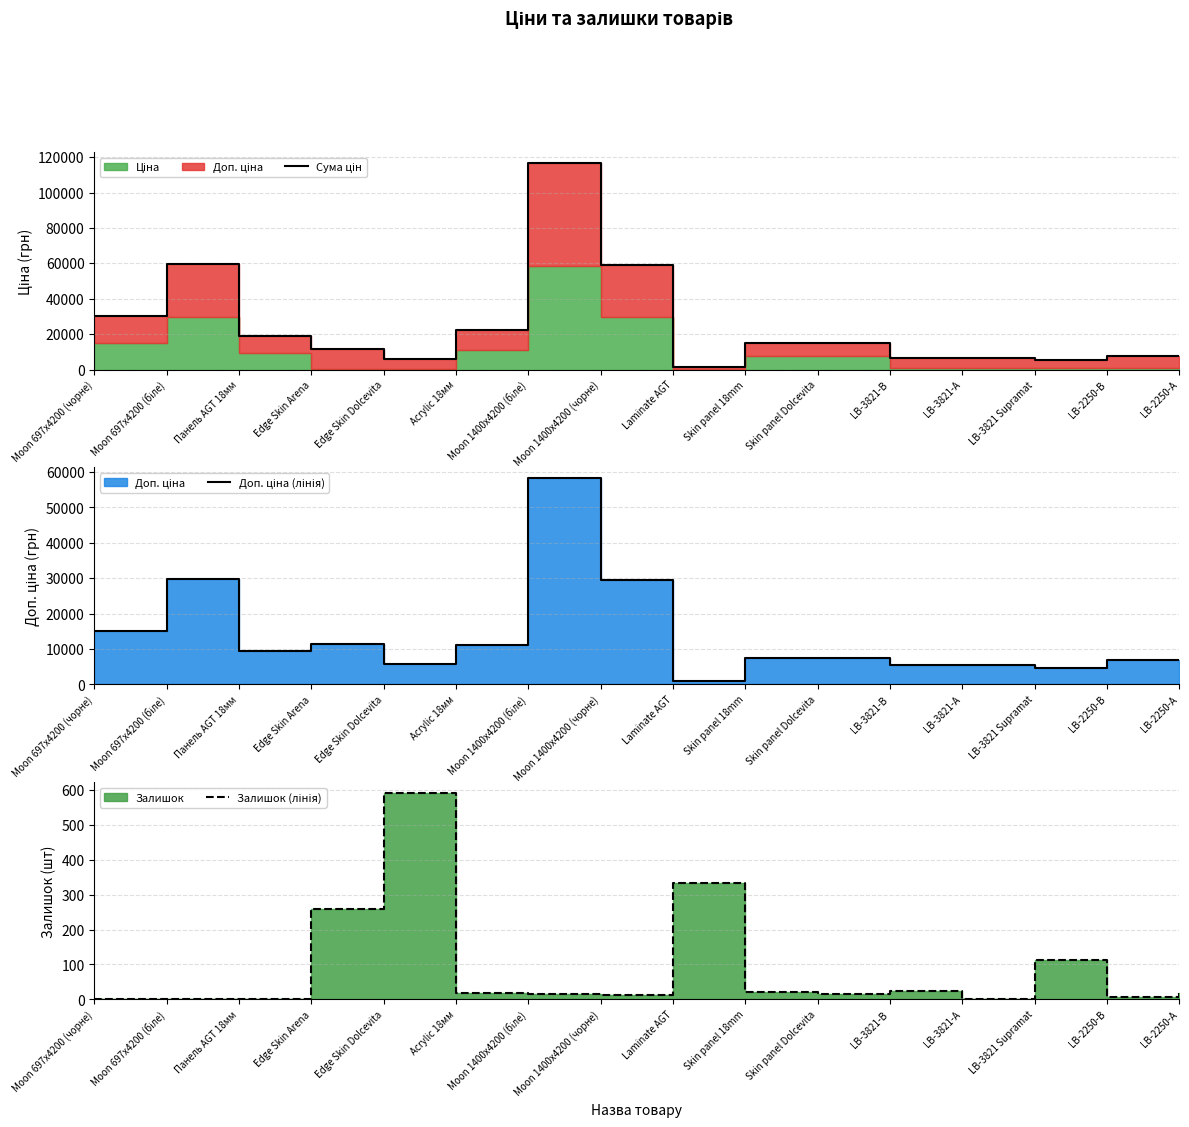

How many values in the Доп. ціна (лінія) series are below 7596?

7